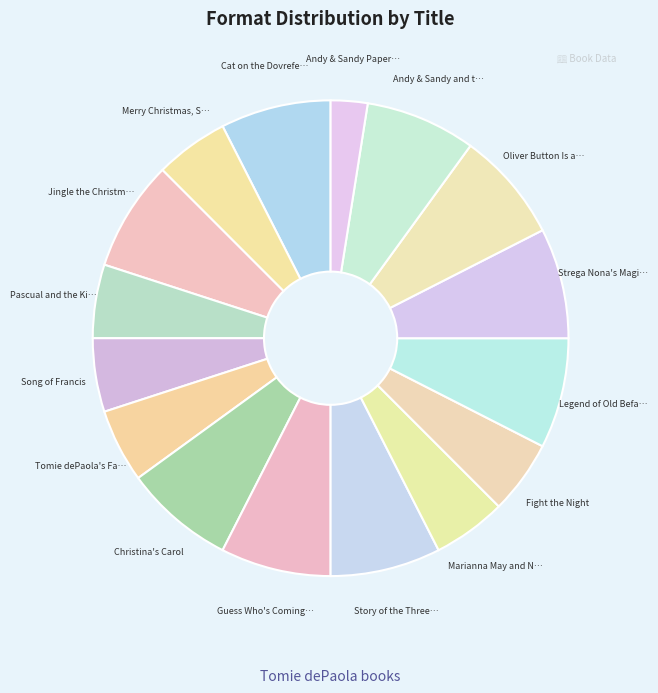

How many slices are in this pie chart?

16